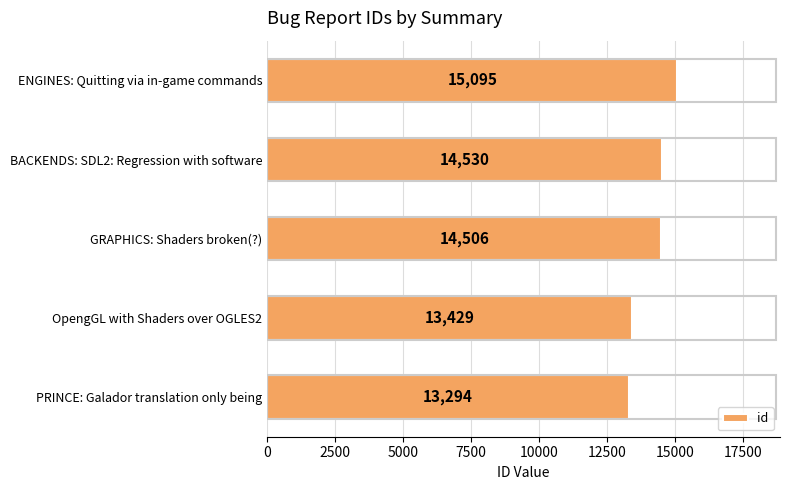

Reading top to bottom, list all the values displayed in this chart.

ENGINES: Quitting via in-game commands=15095	BACKENDS: SDL2: Regression with software=14530	GRAPHICS: Shaders broken(?)=14506	OpengGL with Shaders over OGLES2=13429	PRINCE: Galador translation only being=13294